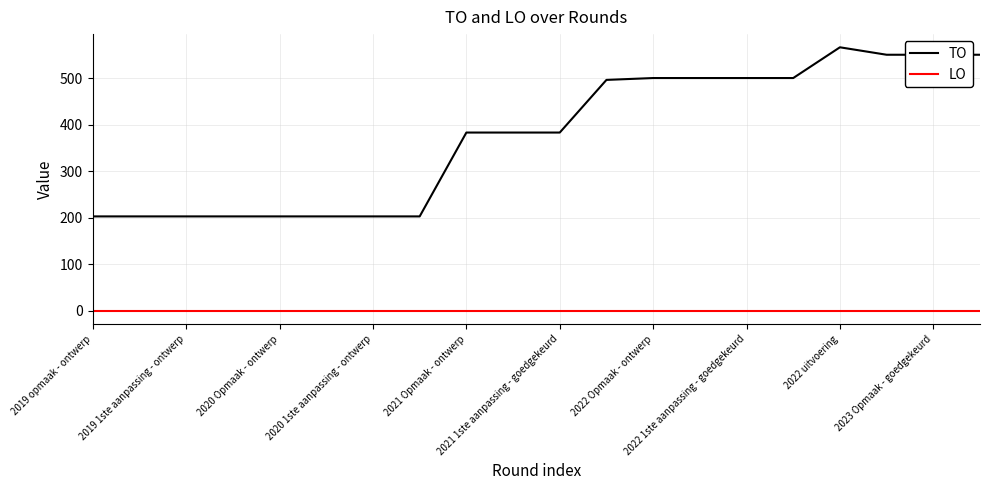

Which series has the widest spread of values?

TO